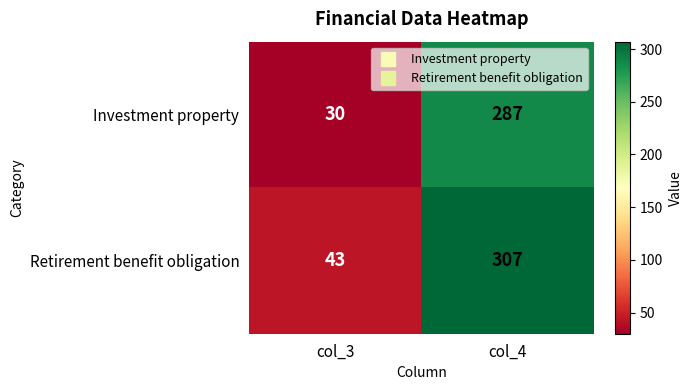

How many categories are shown in the chart?

2